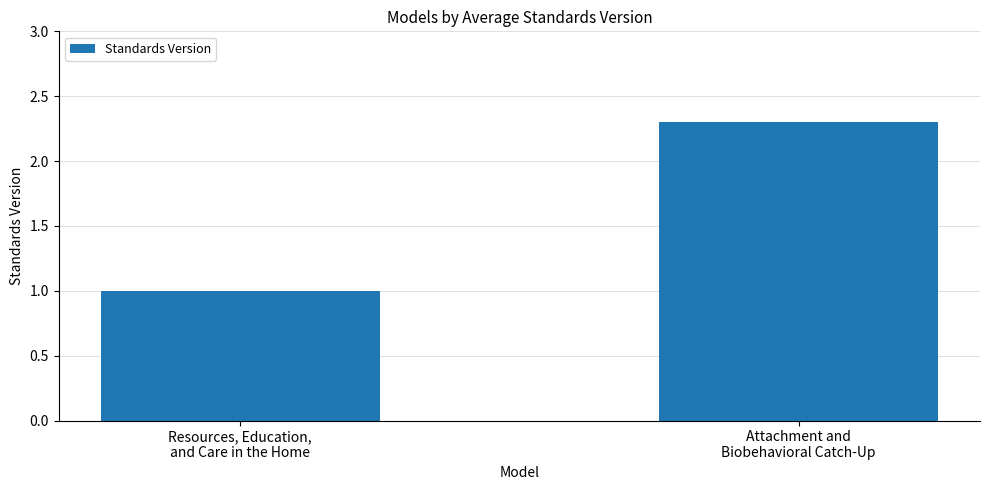

Which label corresponds to the smallest value in the chart?

Resources, Education,
and Care in the Home